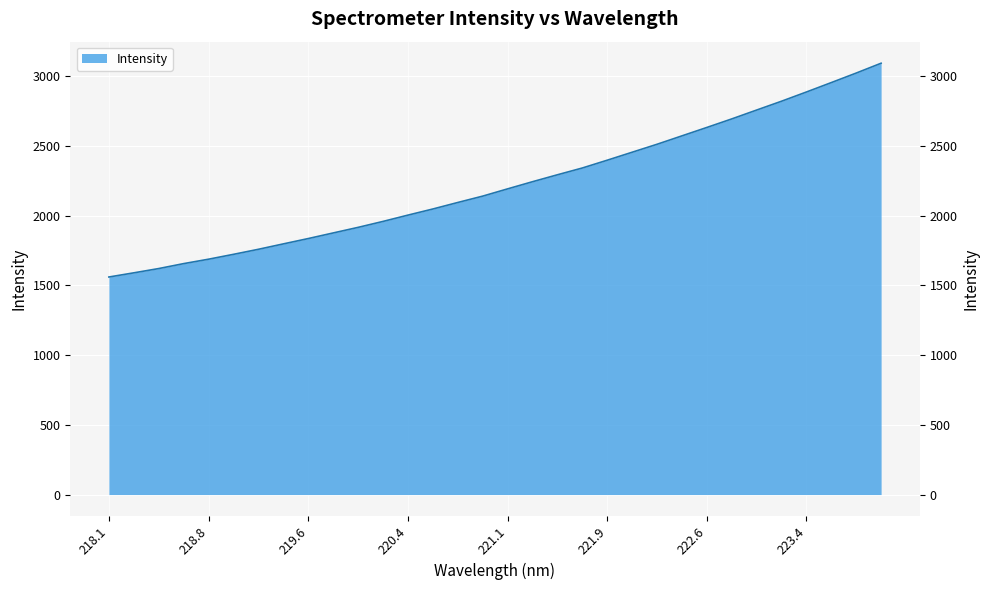

What is the minimum value shown in the chart?

1559.9